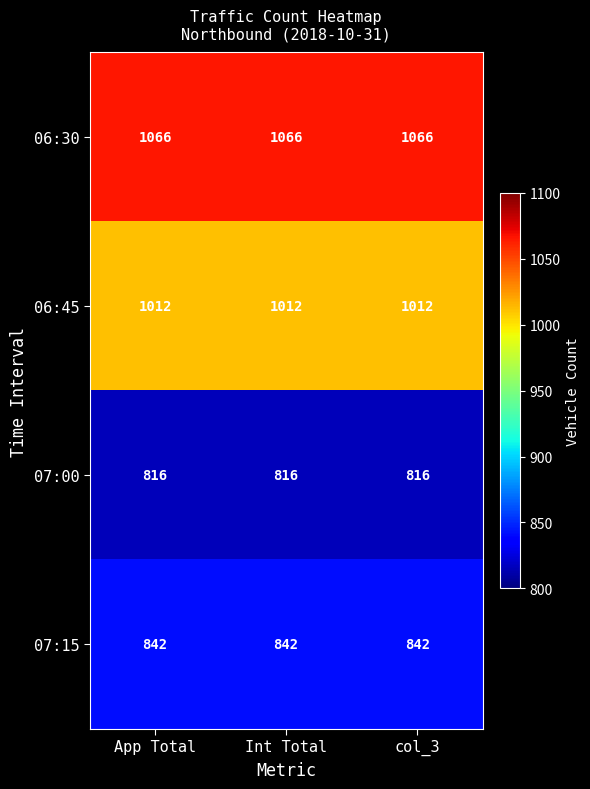

Count the number of categories in the chart.

3